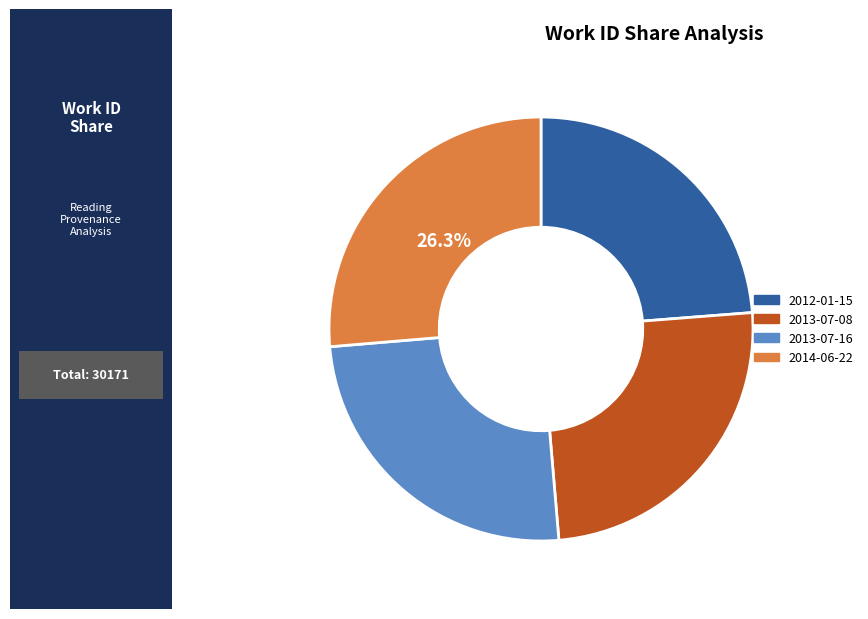

Is there any slice that represents more than half of the pie?

No